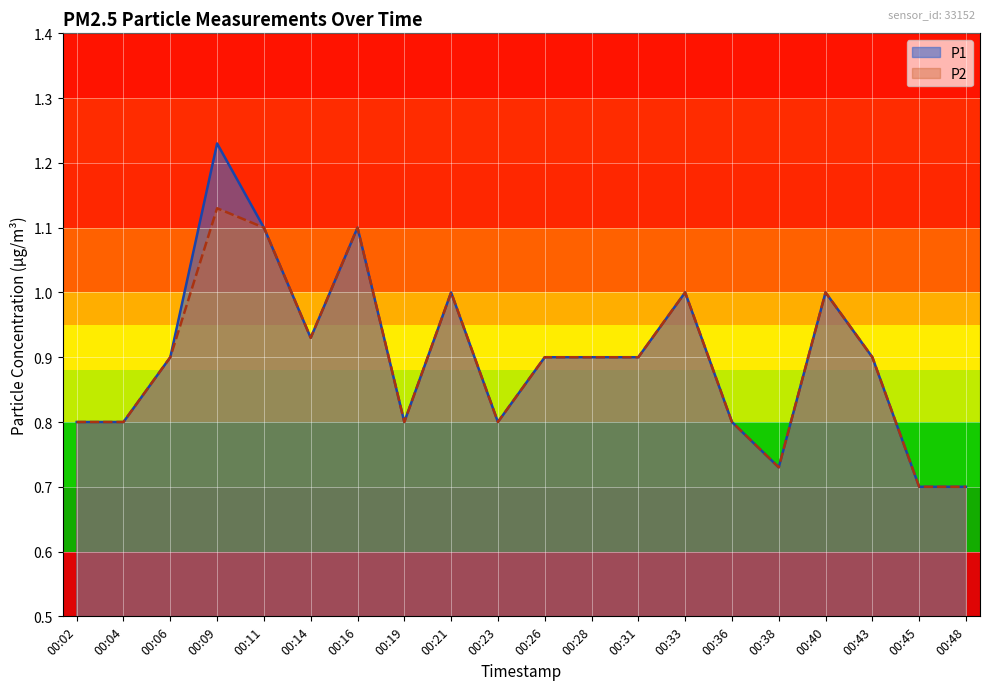

What is the total value across all series at 00:31?

1.8